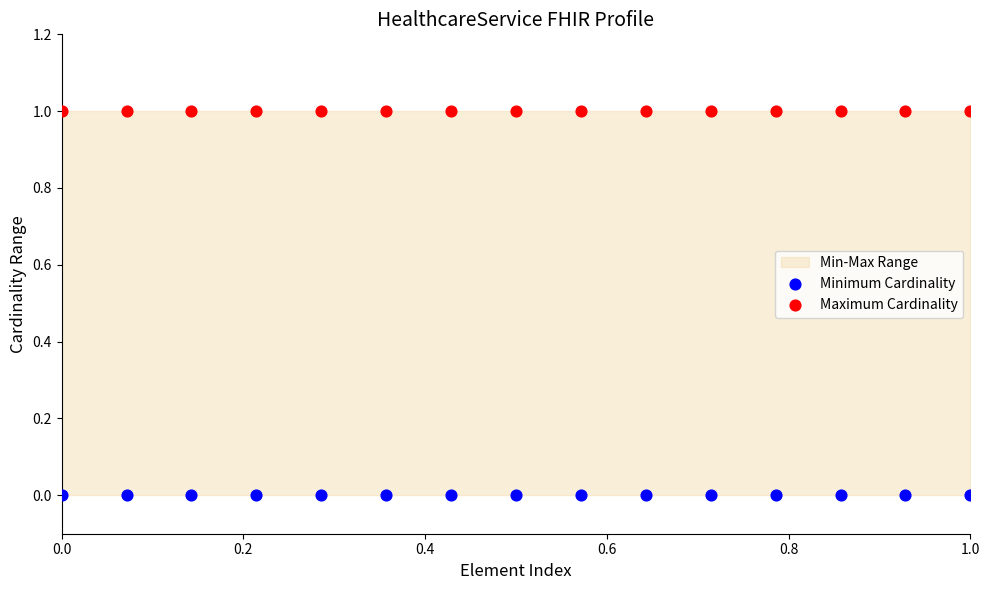

Which series contains the lowest Y value?

Minimum Cardinality